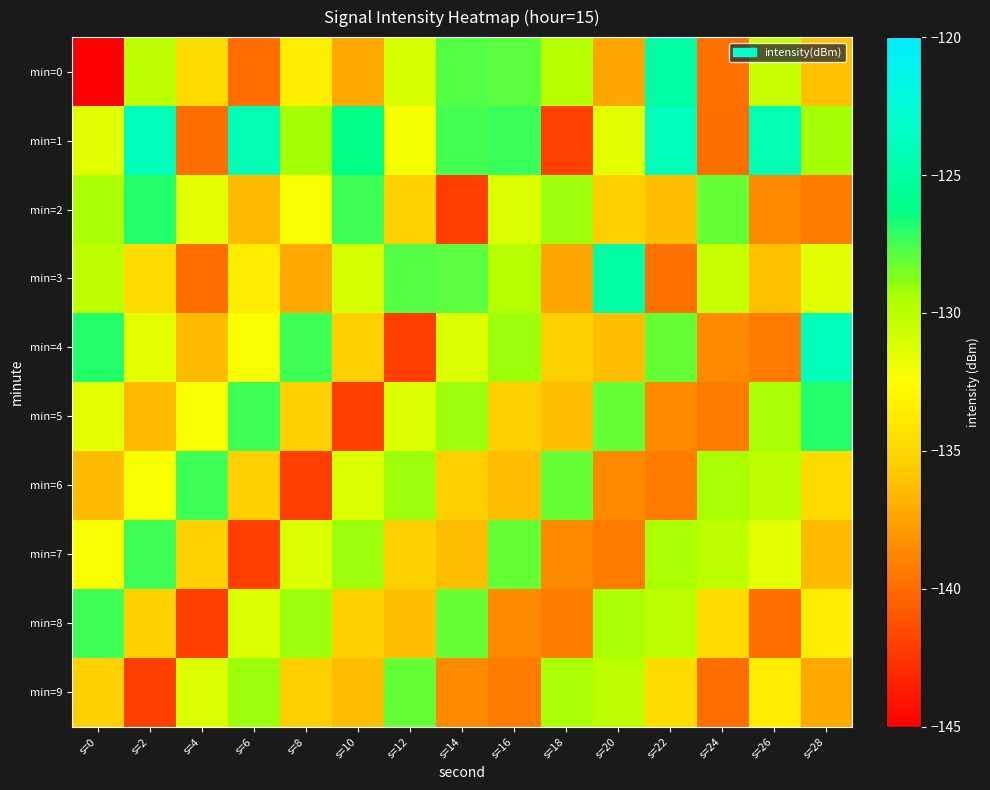

Rank the series by their maximum value, from lowest to highest.

min=9, min=6, min=7, min=8, min=2, min=5, min=0, min=3, min=1, min=4